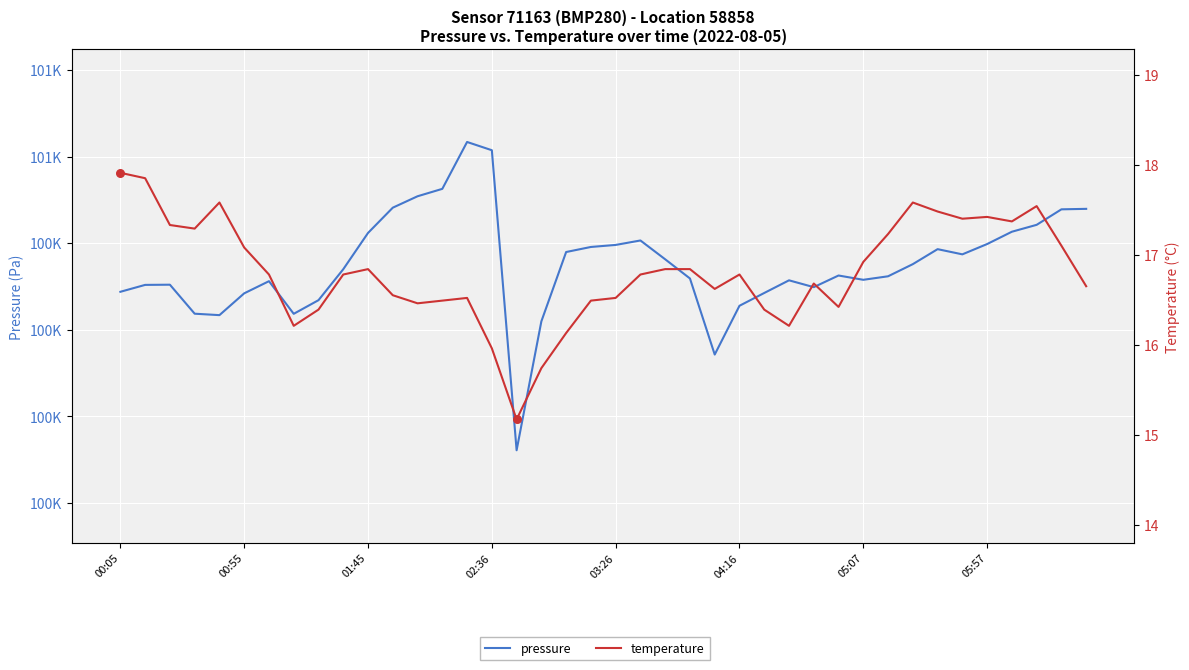

Is the value of pressure at 8 greater than the value of temperature at 21?

Yes